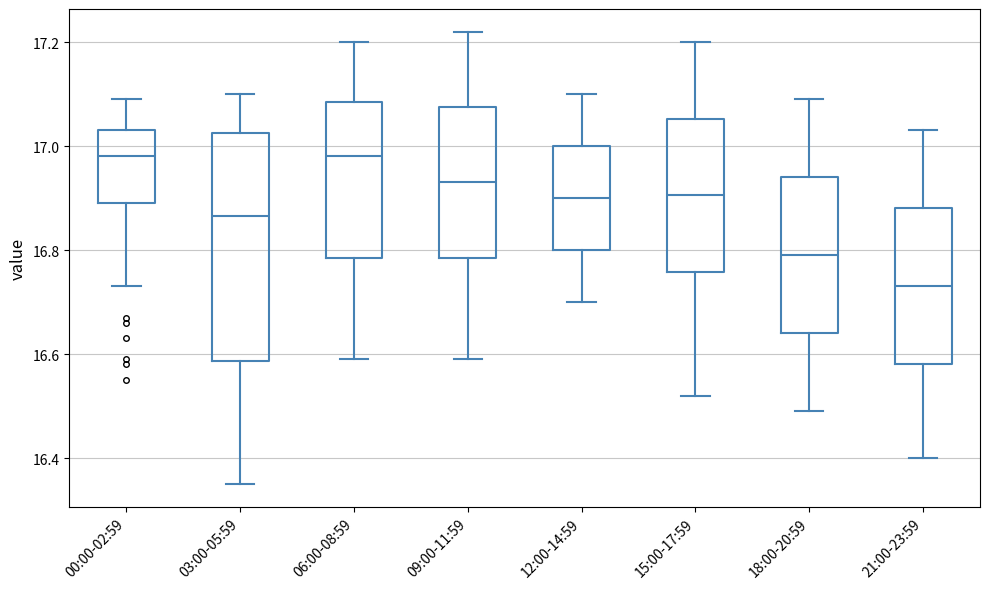

Reading left to right, read every box against the y-axis: the position of its median line, the range the box covers, and the ends of its whiskers. The values are not printed on the chart, so give them approximately, as read against the axis.

00:00-02:59: median 16.98, box 16.90 to 17.04, whiskers 16.74 to 17.10
03:00-05:59: median 16.86, box 16.58 to 17.02, whiskers 16.36 to 17.10
06:00-08:59: median 16.98, box 16.78 to 17.08, whiskers 16.60 to 17.20
09:00-11:59: median 16.94, box 16.78 to 17.08, whiskers 16.60 to 17.22
12:00-14:59: median 16.90, box 16.80 to 17.00, whiskers 16.70 to 17.10
15:00-17:59: median 16.90, box 16.76 to 17.06, whiskers 16.52 to 17.20
18:00-20:59: median 16.80, box 16.64 to 16.94, whiskers 16.50 to 17.10
21:00-23:59: median 16.74, box 16.58 to 16.88, whiskers 16.40 to 17.04